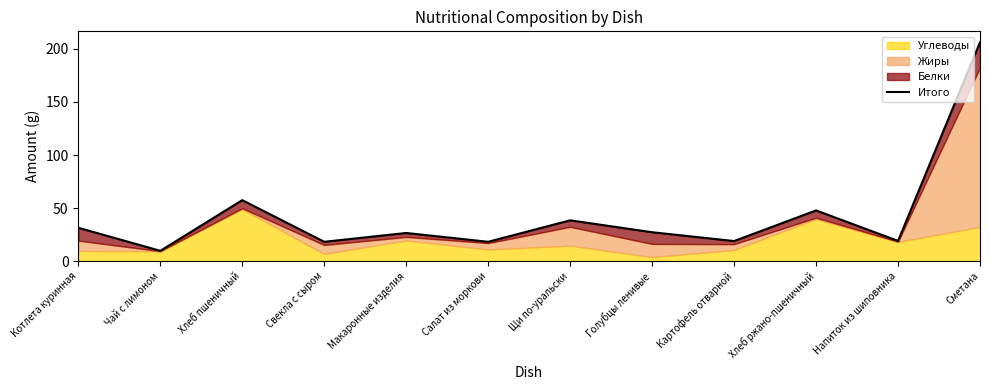

At which category does the chart reach its peak across all series?

Сметана